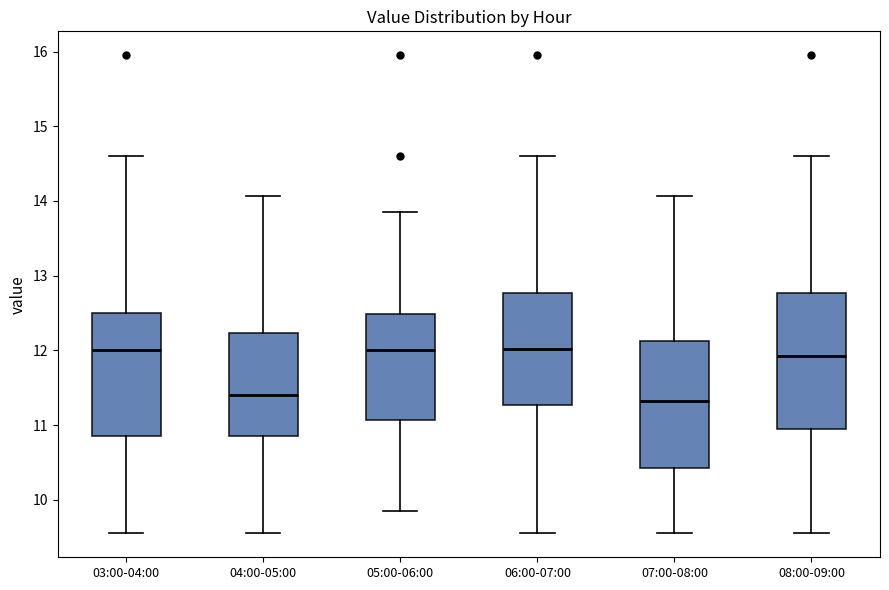

Comparing the boxes themselves (not the whiskers), which one is the tallest?

08:00-09:00